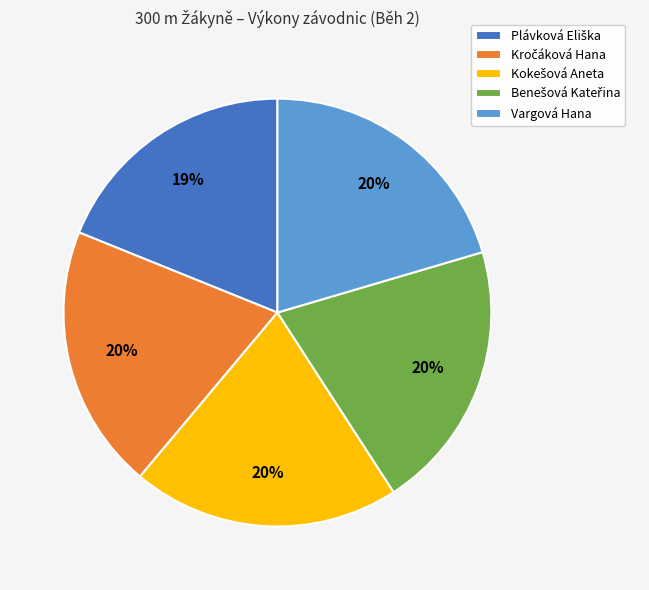

The Vargová Hana slice represents 20% of the pie. True or false?

True